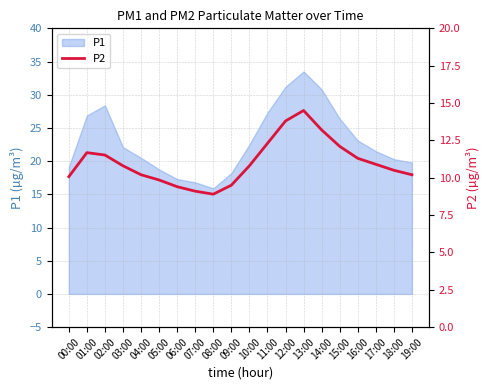

How many data points does each series have?

20